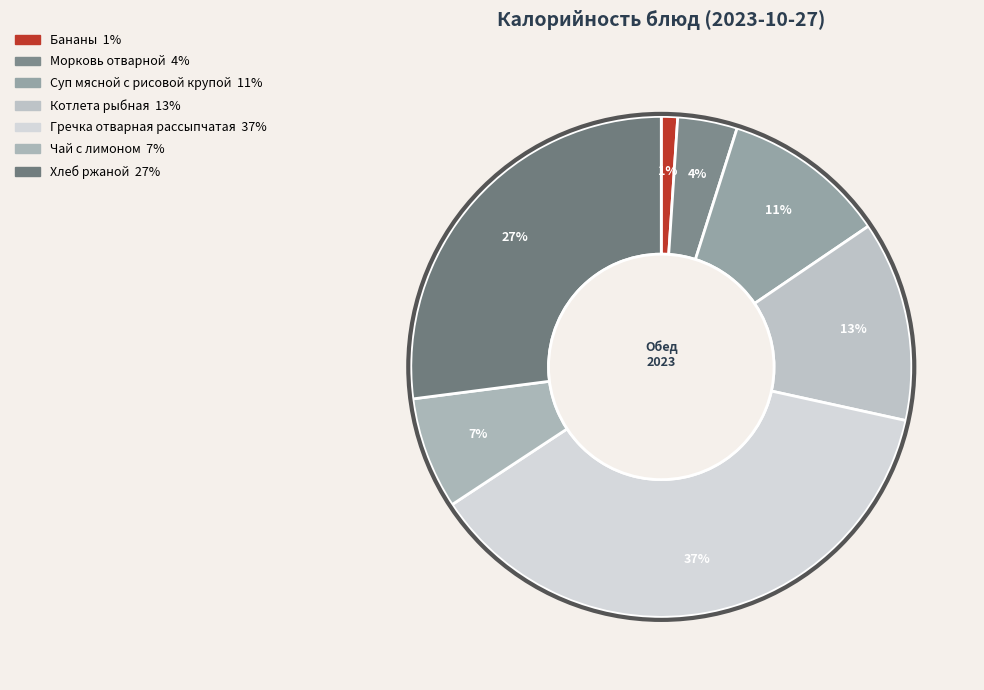

Does Суп мясной с рисовой крупой account for over 50% of the chart?

No